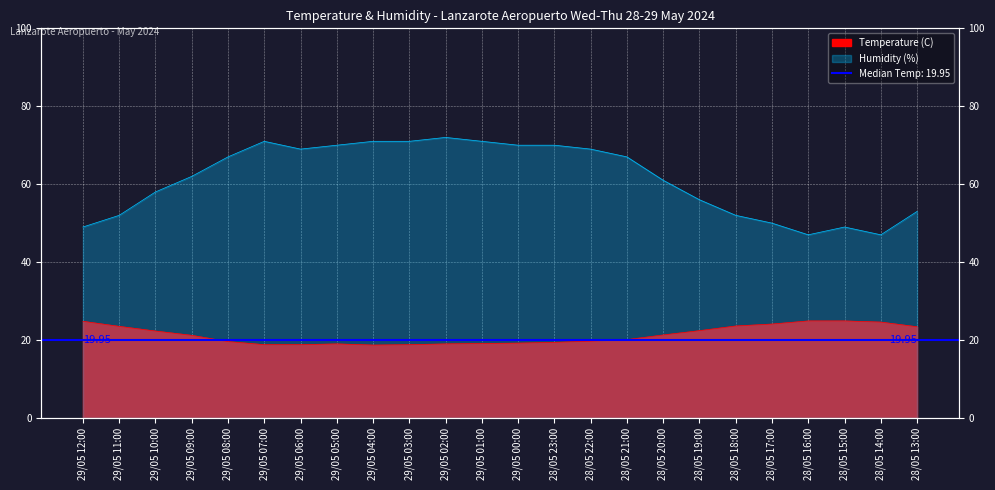

Reading right to left, extract all data points from this chart.

Temperature (C): 28/05 13:00=23.4	28/05 14:00=24.6	28/05 15:00=24.9	28/05 16:00=24.9	28/05 17:00=24.1	28/05 18:00=23.6	28/05 19:00=22.4	28/05 20:00=21.3	28/05 21:00=20.1	28/05 22:00=19.7	28/05 23:00=19.4	29/05 00:00=19.2	29/05 01:00=19.1	29/05 02:00=19.0	29/05 03:00=18.8	29/05 04:00=18.7	29/05 05:00=19.0	29/05 06:00=18.8	29/05 07:00=18.8	29/05 08:00=19.6	29/05 09:00=21.2	29/05 10:00=22.3	29/05 11:00=23.5	29/05 12:00=24.8
Humidity (%): 28/05 13:00=53.0	28/05 14:00=47.0	28/05 15:00=49.0	28/05 16:00=47.0	28/05 17:00=50.0	28/05 18:00=52.0	28/05 19:00=56.0	28/05 20:00=61.0	28/05 21:00=67.0	28/05 22:00=69.0	28/05 23:00=70.0	29/05 00:00=70.0	29/05 01:00=71.0	29/05 02:00=72.0	29/05 03:00=71.0	29/05 04:00=71.0	29/05 05:00=70.0	29/05 06:00=69.0	29/05 07:00=71.0	29/05 08:00=67.0	29/05 09:00=62.0	29/05 10:00=58.0	29/05 11:00=52.0	29/05 12:00=49.0